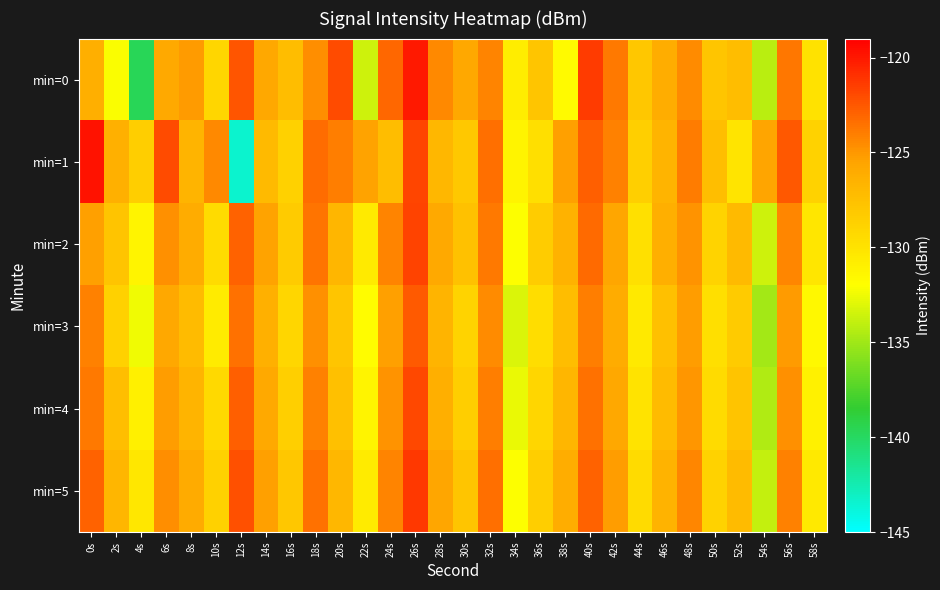

Between 10s and 38s, which series saw the biggest shift?

min=3